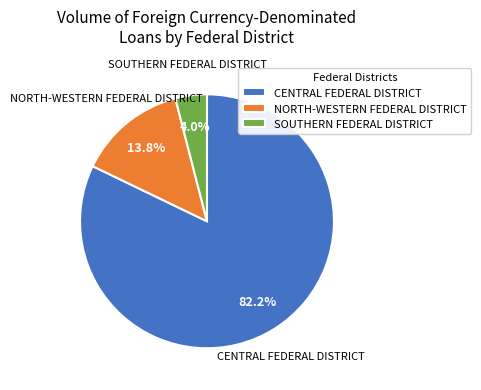

Does CENTRAL FEDERAL DISTRICT account for over 50% of the chart?

Yes